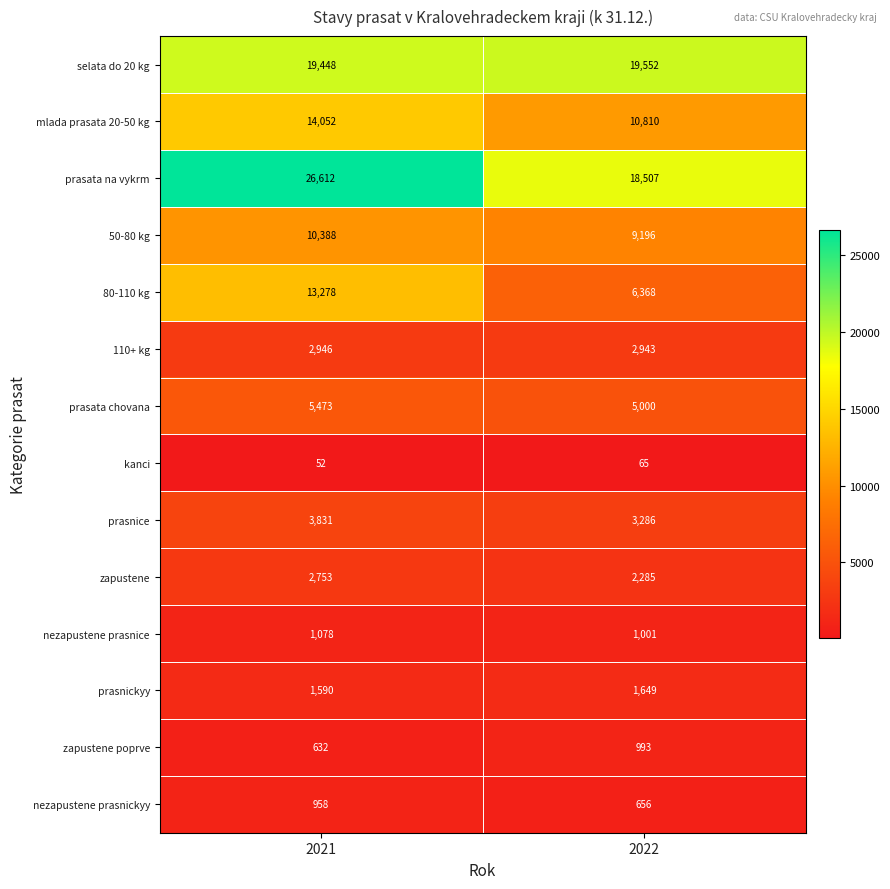

Between 2021 and 2022, which series saw the biggest shift?

prasata na vykrm